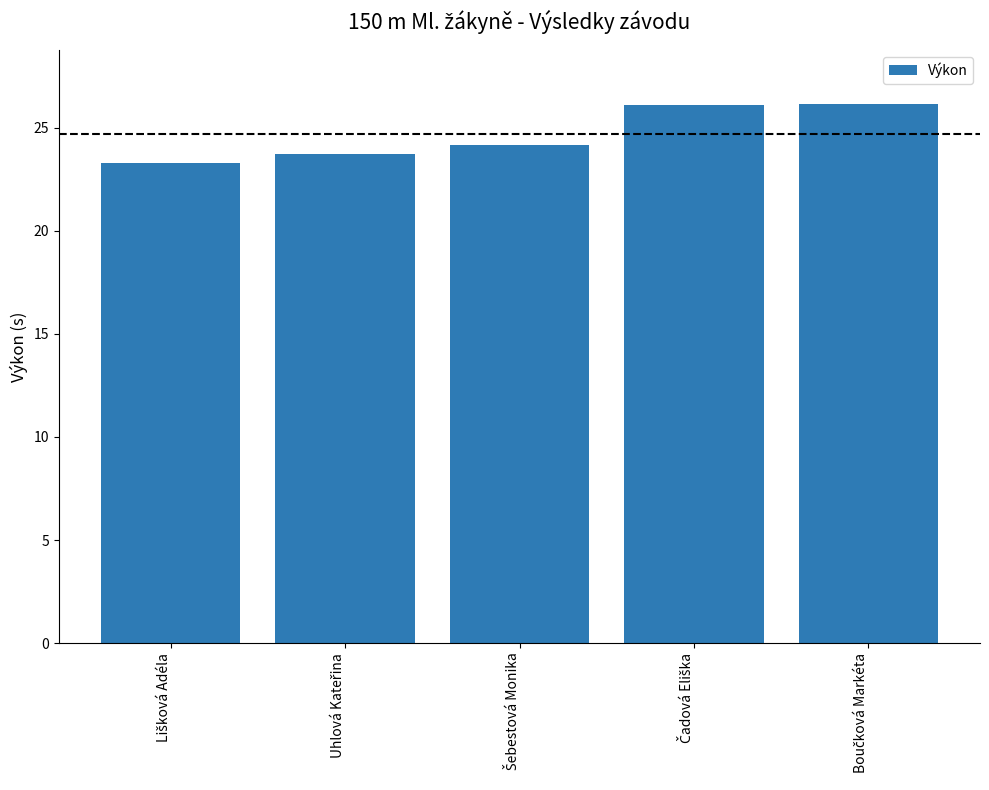

How many data points does each series have?

5